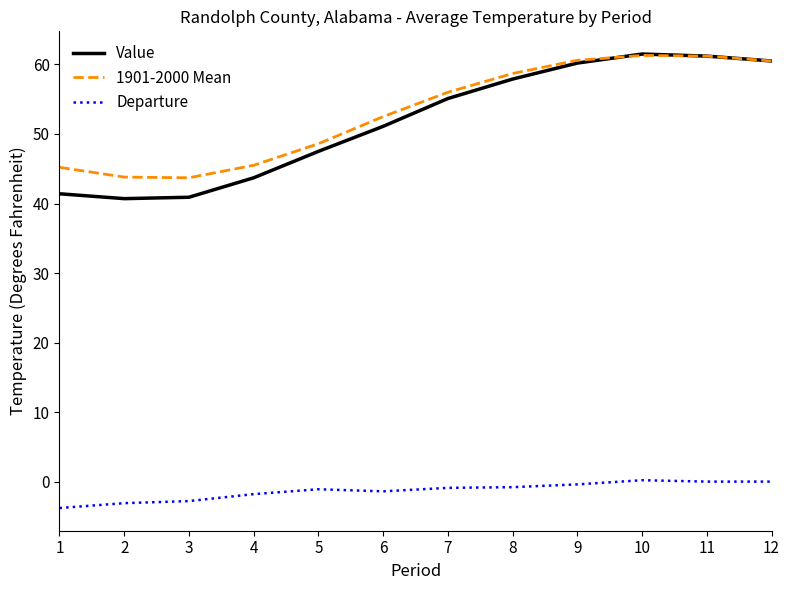

Is the value of Value at 3 greater than the value of 1901-2000 Mean at 4?

No